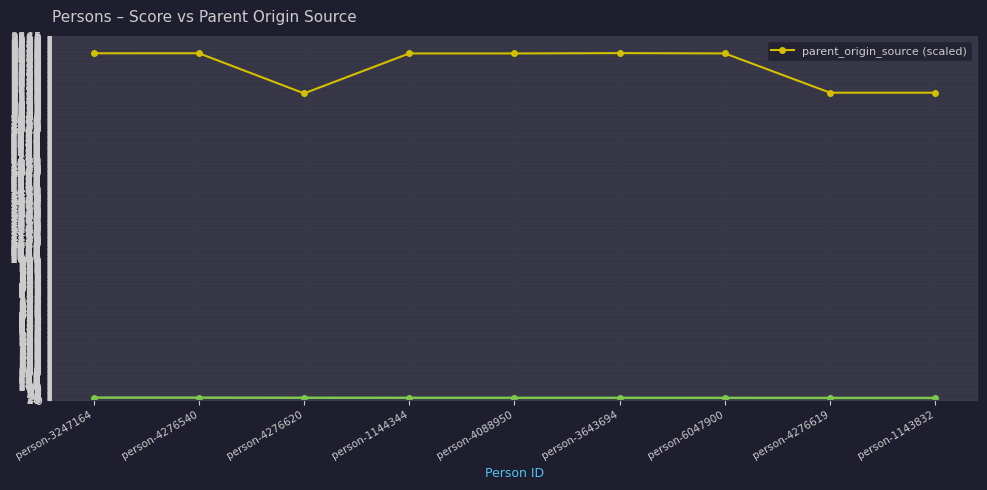

What is the change in value from person-4276540 to person-4276619?

-278.1